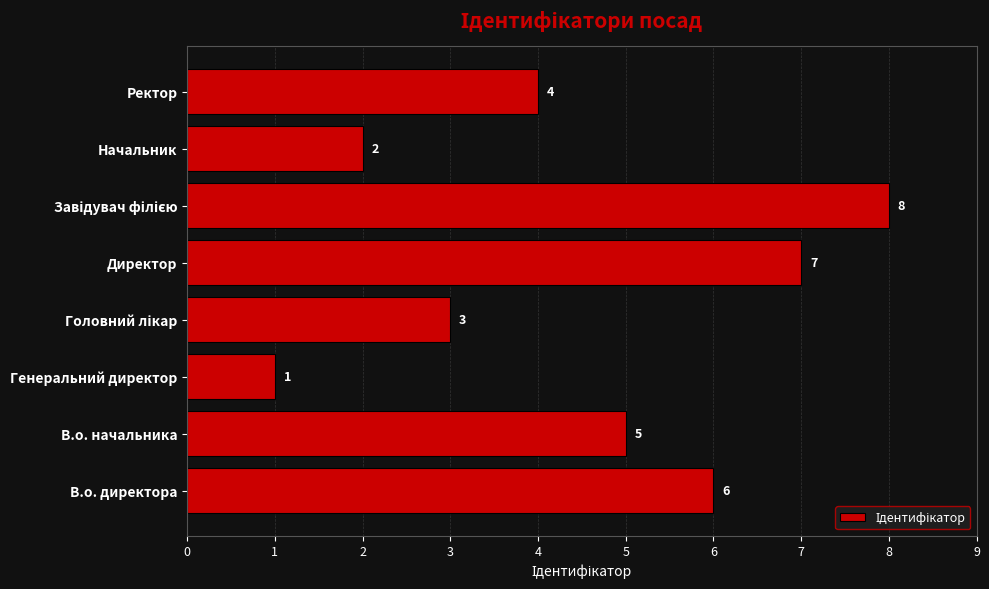

Which has a higher value, В.о. директора or Начальник?

В.о. директора